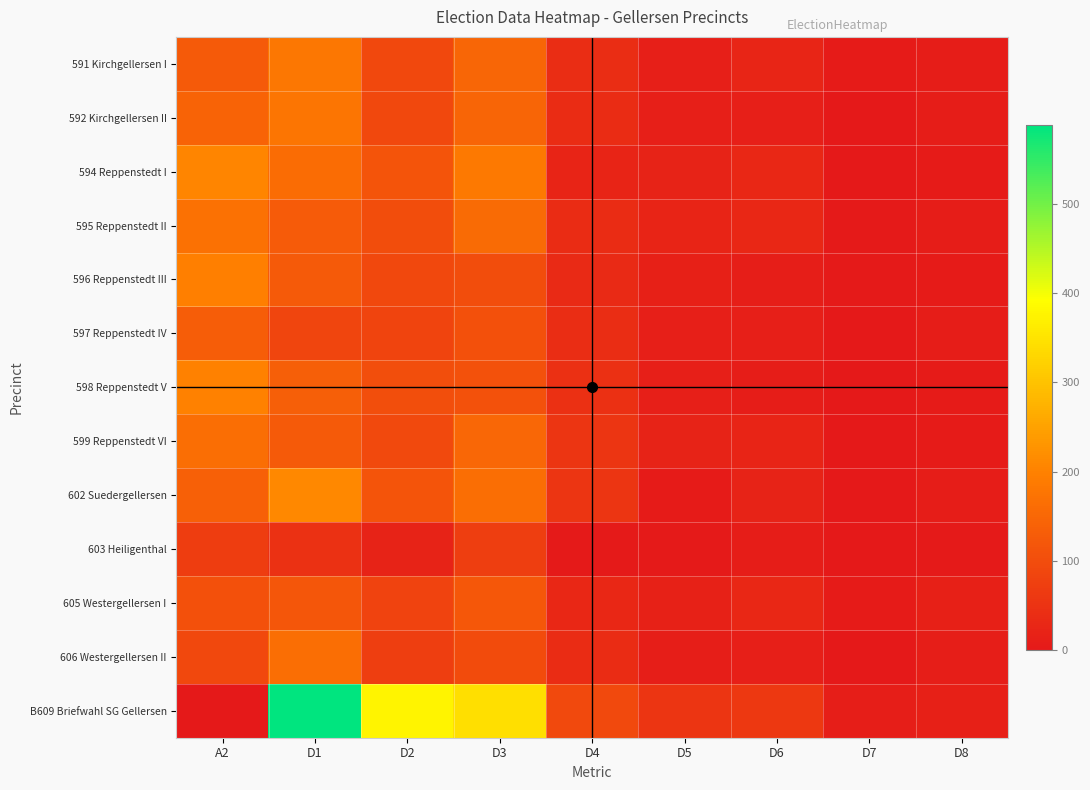

How many distinct data groups are displayed?

13